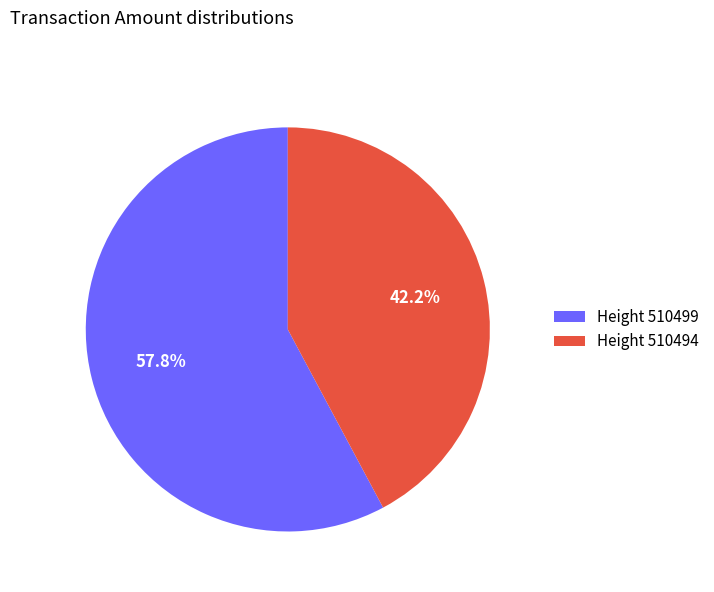

Count the number of slices in the pie.

2